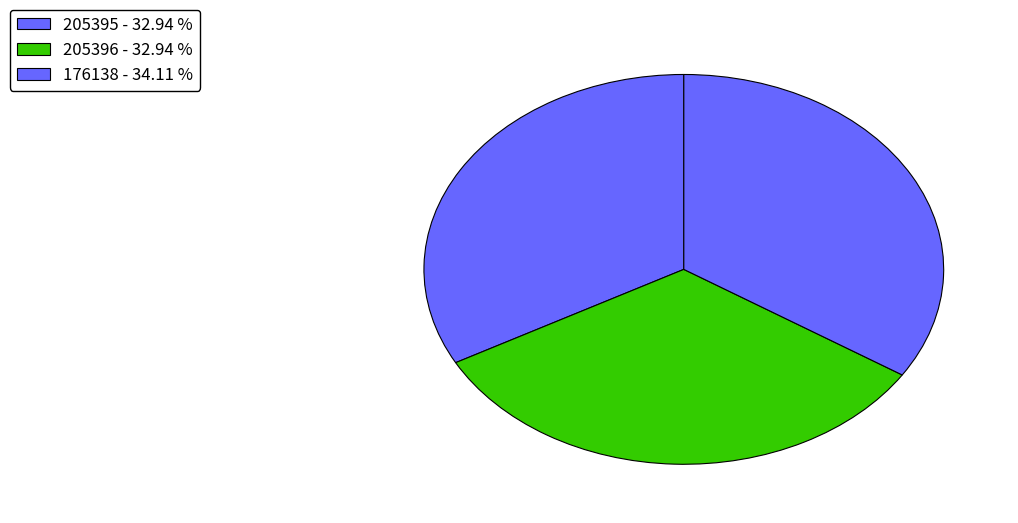

How many slices are in this pie chart?

3